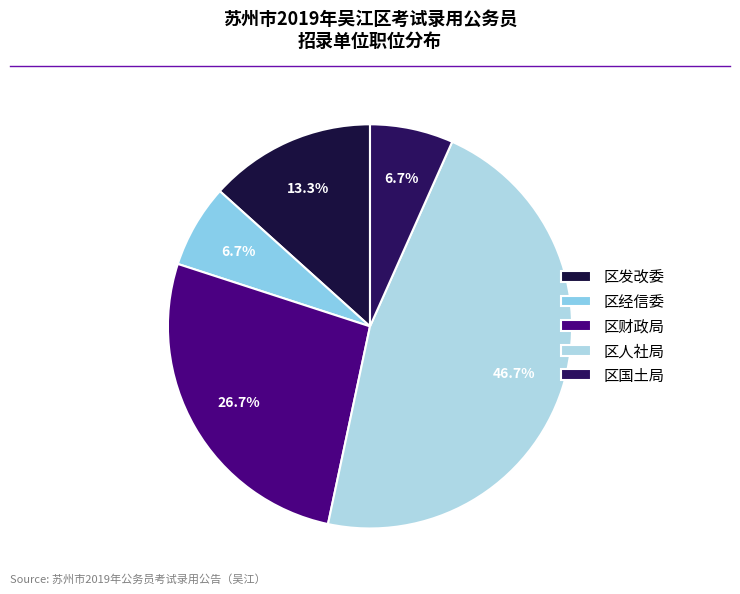

To the nearest percent, what is the combined percentage of 区人社局 and 区经信委?

53%